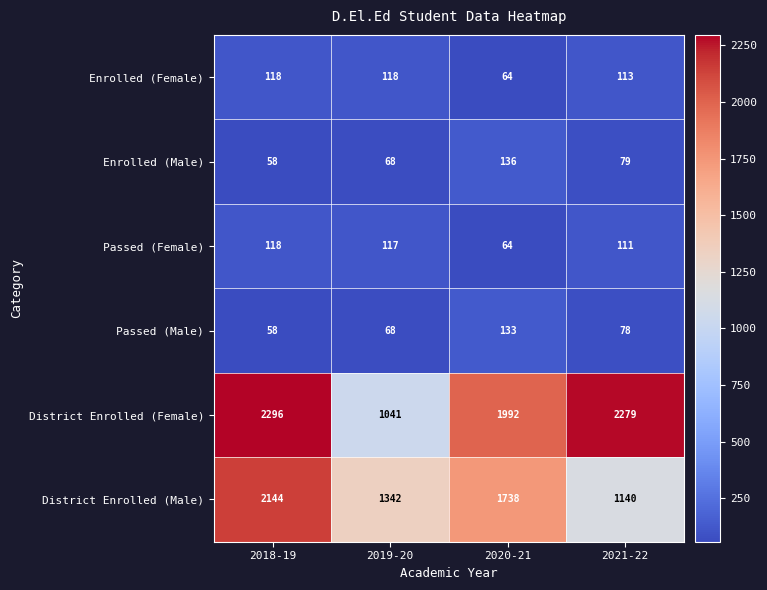

Reading right to left, what are all the values shown in this chart?

Enrolled (Female): 2021-22=113	2020-21=64	2019-20=118	2018-19=118
Enrolled (Male): 2021-22=79	2020-21=136	2019-20=68	2018-19=58
Passed (Female): 2021-22=111	2020-21=64	2019-20=117	2018-19=118
Passed (Male): 2021-22=78	2020-21=133	2019-20=68	2018-19=58
District Enrolled (Female): 2021-22=2279	2020-21=1992	2019-20=1041	2018-19=2296
District Enrolled (Male): 2021-22=1140	2020-21=1738	2019-20=1342	2018-19=2144